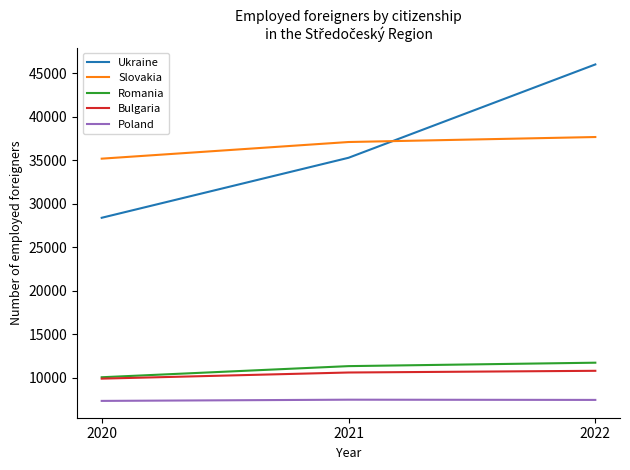

At which label is Bulgaria closest to 10359?

2021